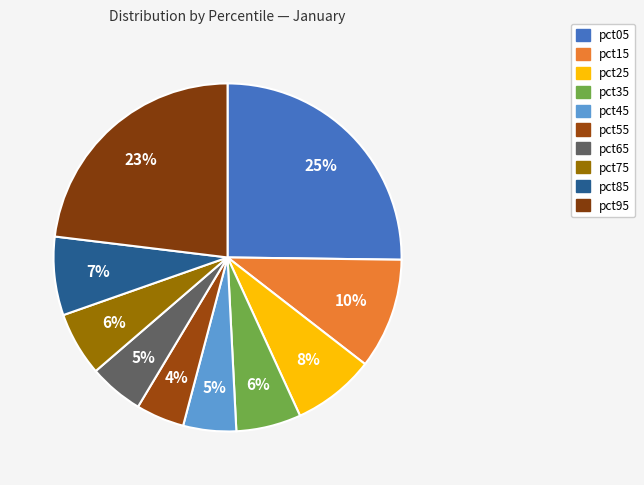

Which category has the smallest portion of the pie?

pct55